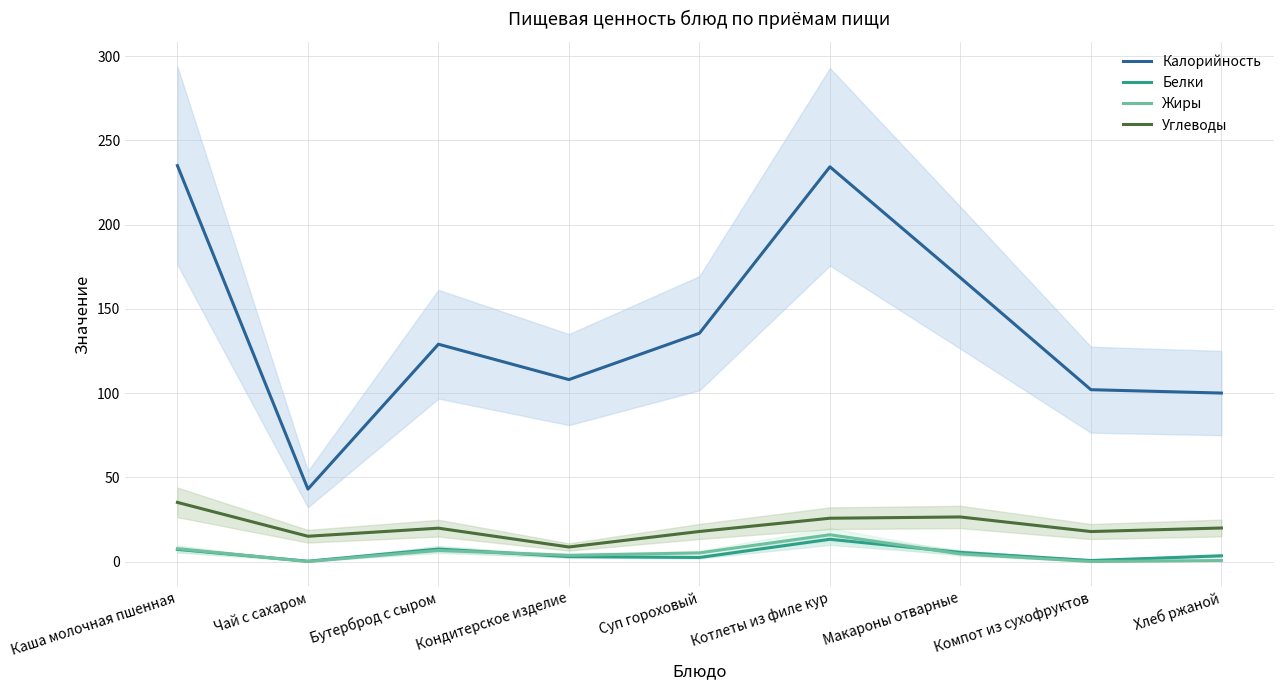

True or false: Белки and Углеводы intersect in this chart.

False